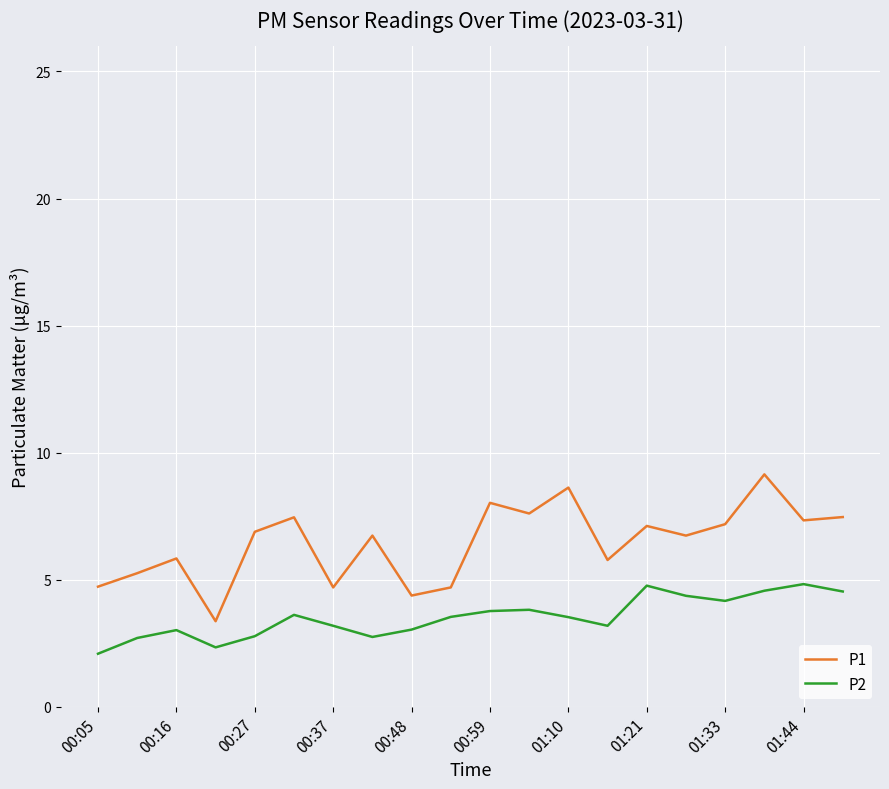

How many distinct data groups are displayed?

2